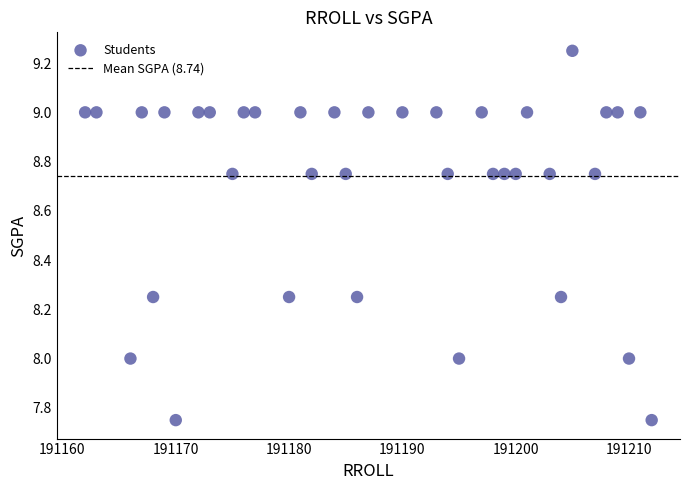

What is the range of Y values (max minus min)?

1.5